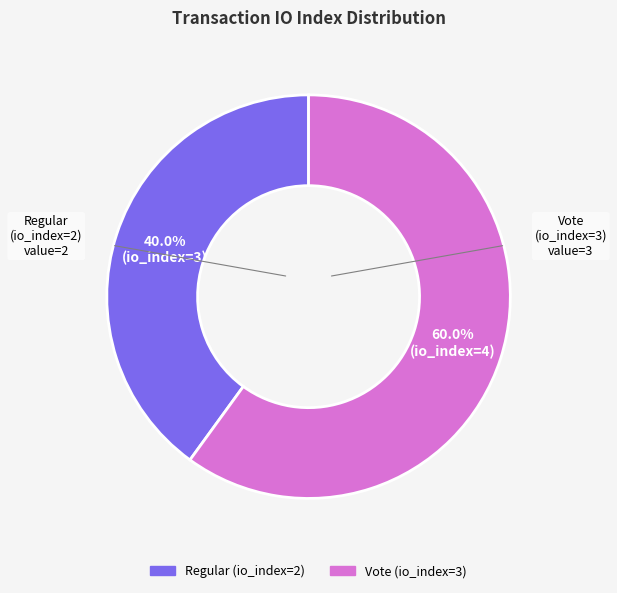

Combined, what portion of the pie is Regular (io_index=2) and Vote (io_index=3)?

100.0%